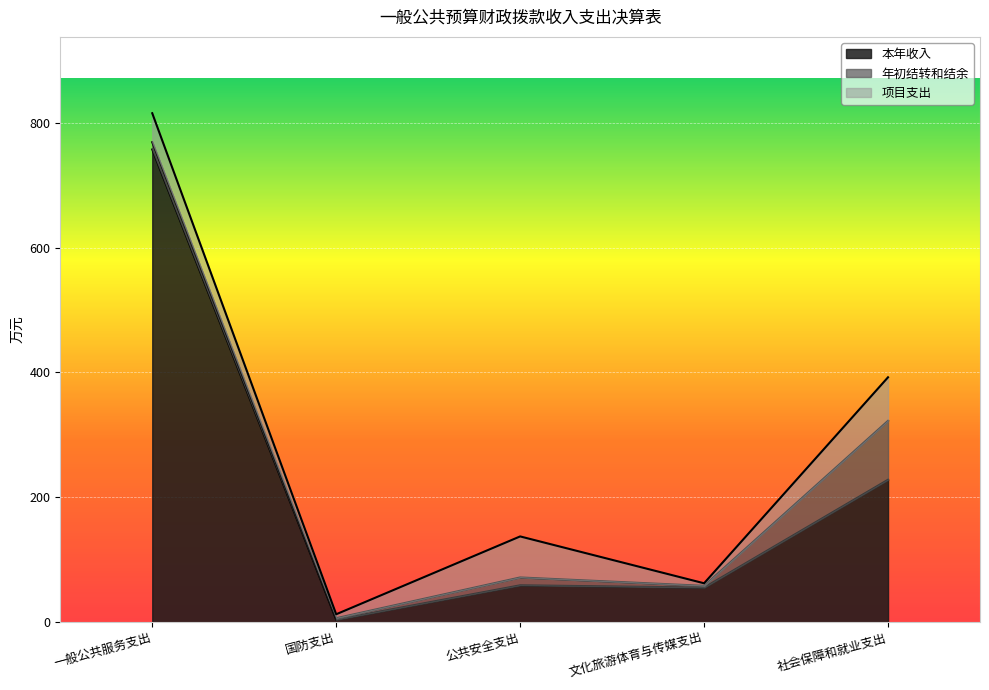

Is the value of 项目支出 at 社会保障和就业支出 greater than the value of 年初结转和结余 at 文化旅游体育与传媒支出?

Yes